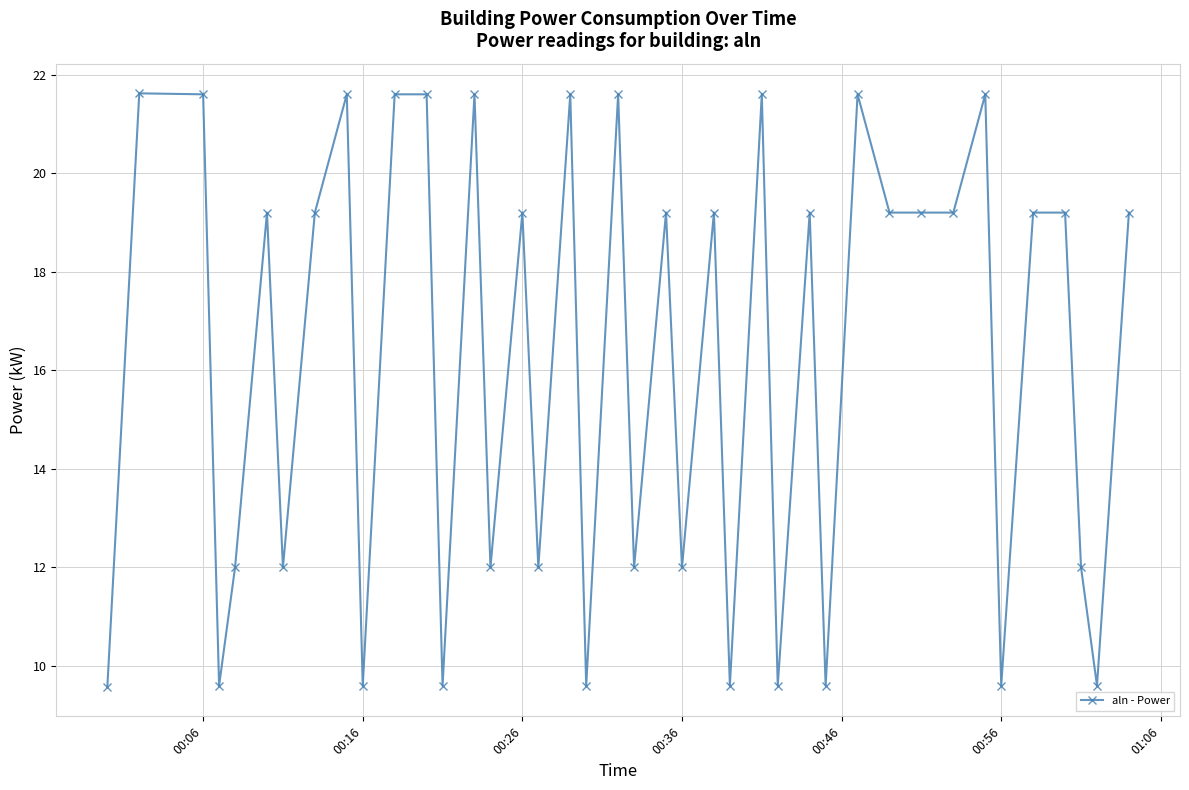

What is the value of the 17th point from the left?

12.0